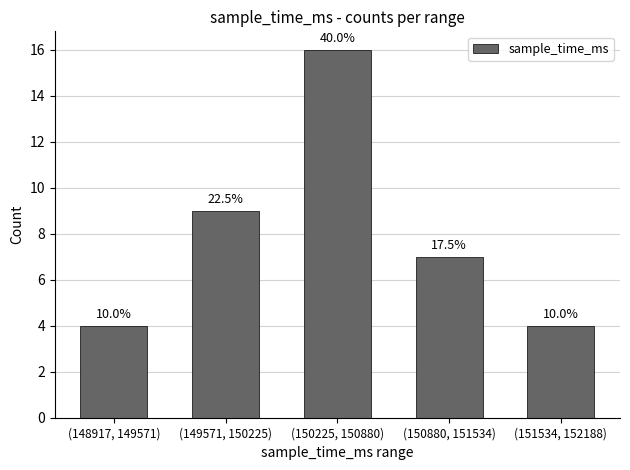

Does the chart contain any negative values?

No